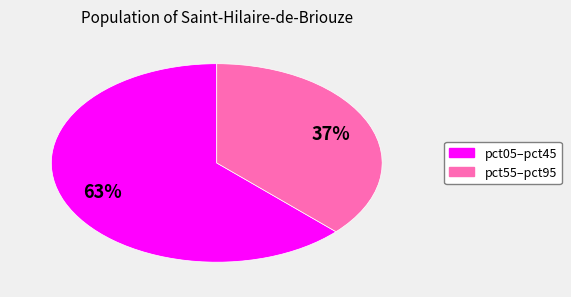

Is there any slice that represents more than half of the pie?

Yes